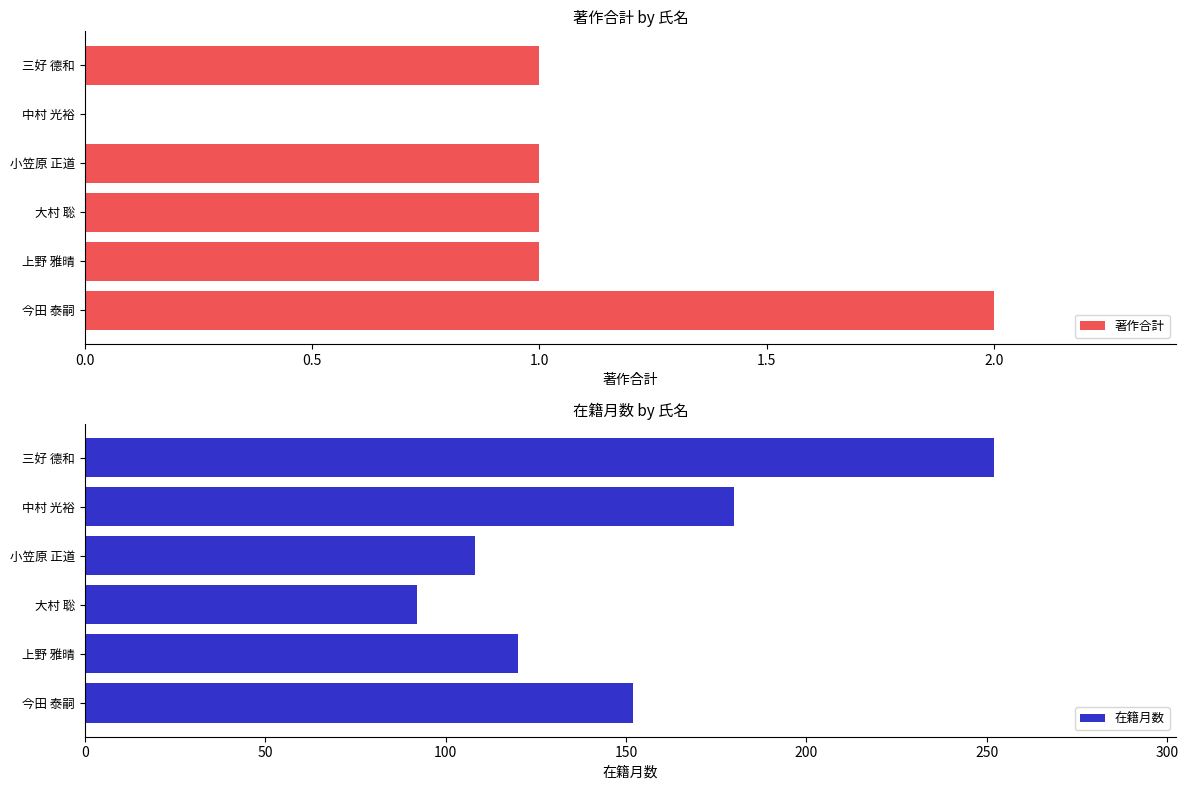

Which series has the largest total across all categories?

在籍月数